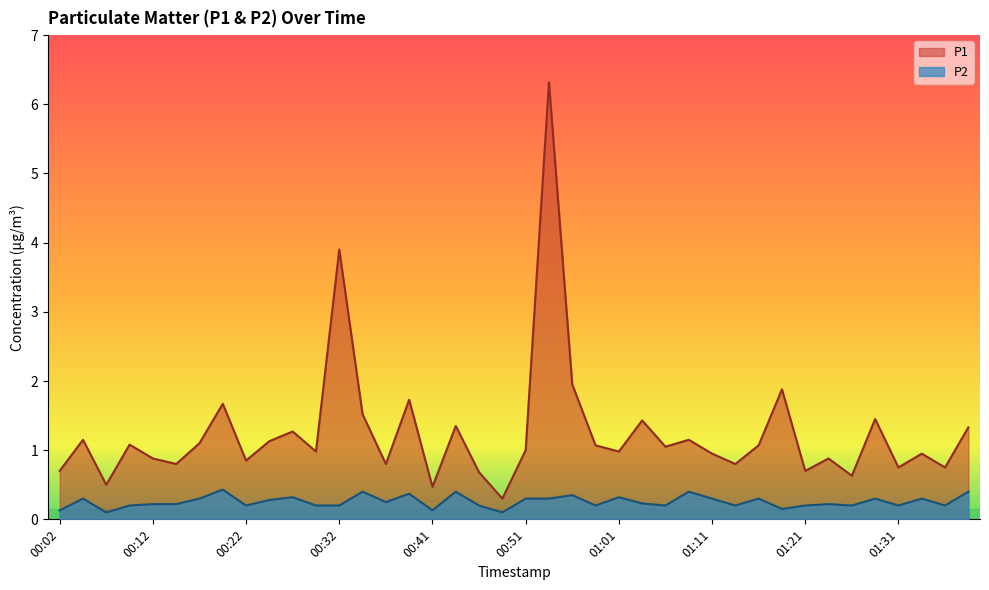

What is the difference between the maximum and minimum values in the P1 series?

6.0